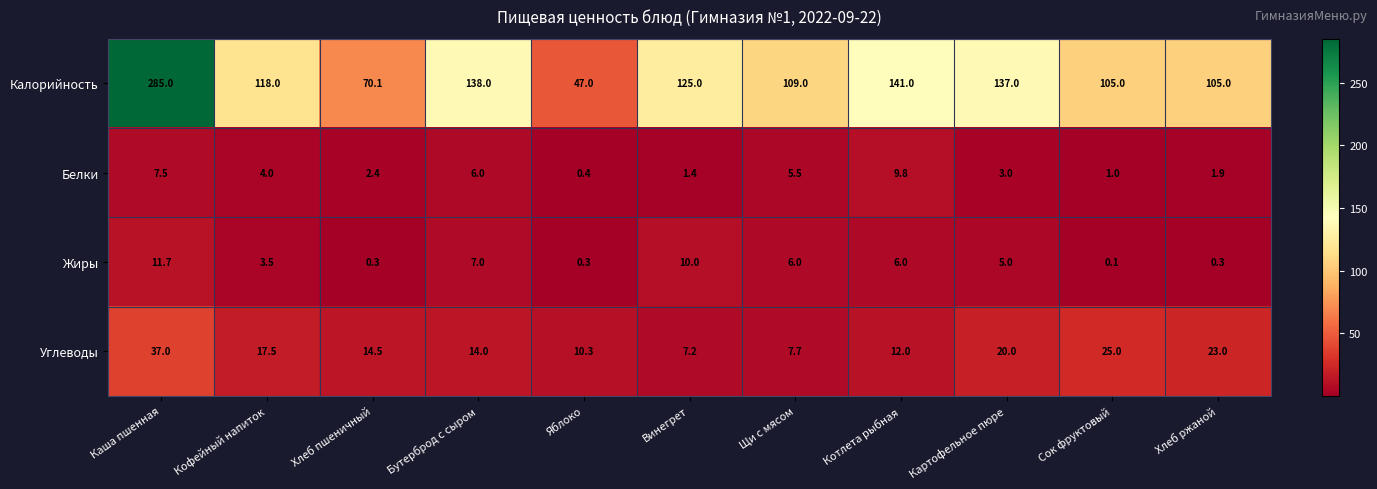

What is the sum of the Жиры values at Сок фруктовый and Каша пшенная?

11.8